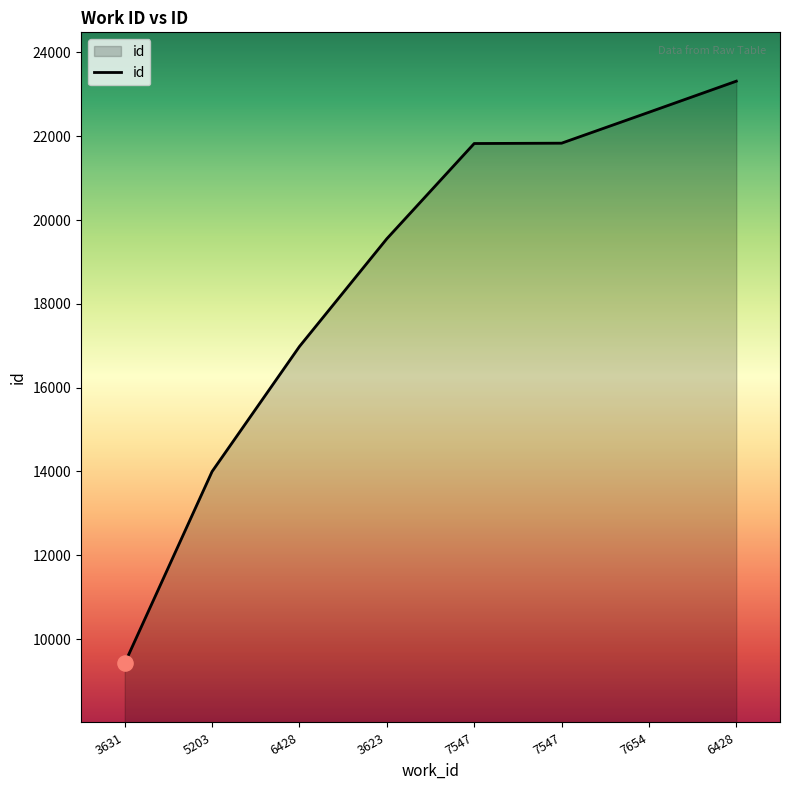

What is the change in value from 6428 to 7547?

+4845